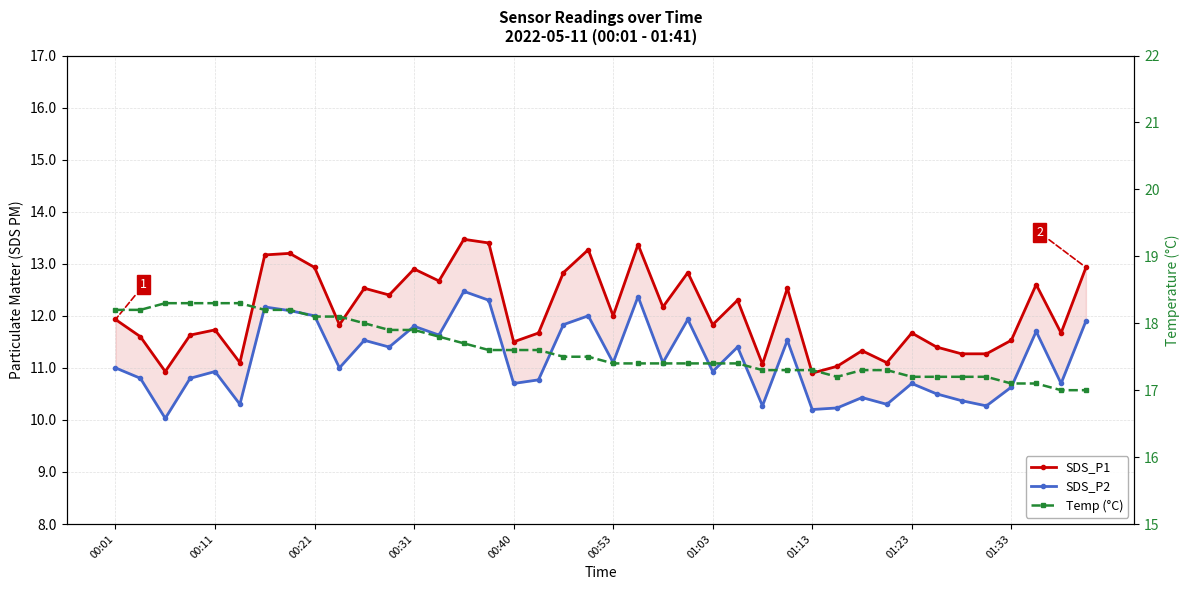

Is it true that SDS_P2 equals 2.9 at 21?

False